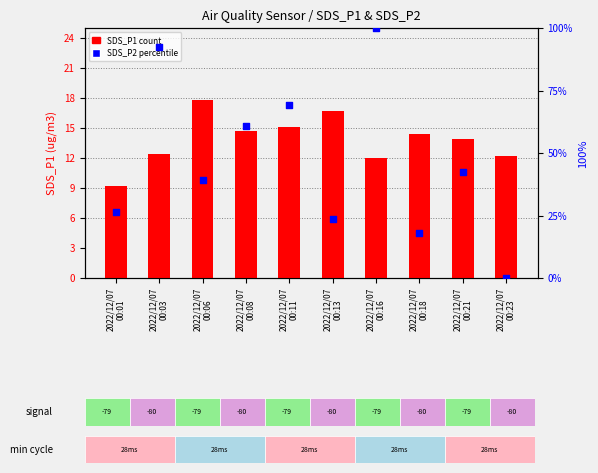

Which series reaches the maximum Y coordinate?

SDS_P2 percentile